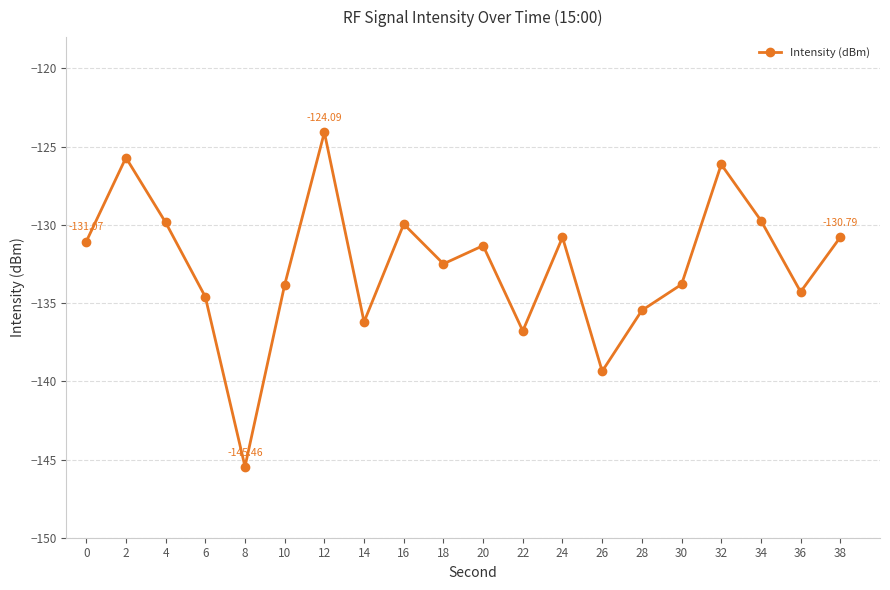

What is the sum of all values?

-2651.7